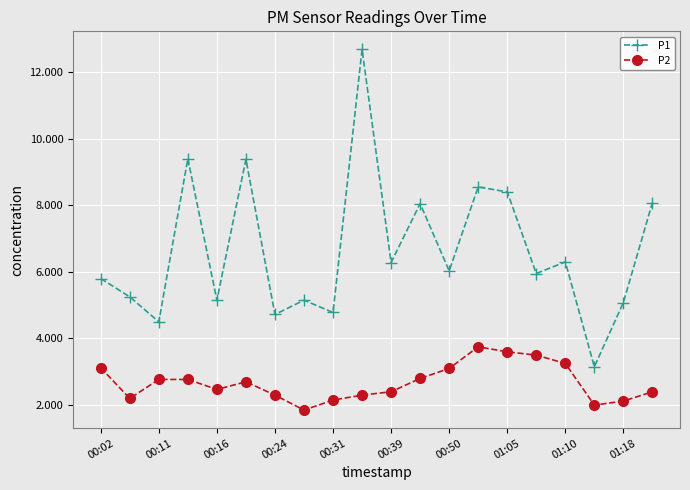

What is the difference between the maximum and minimum values in the P1 series?

9.5